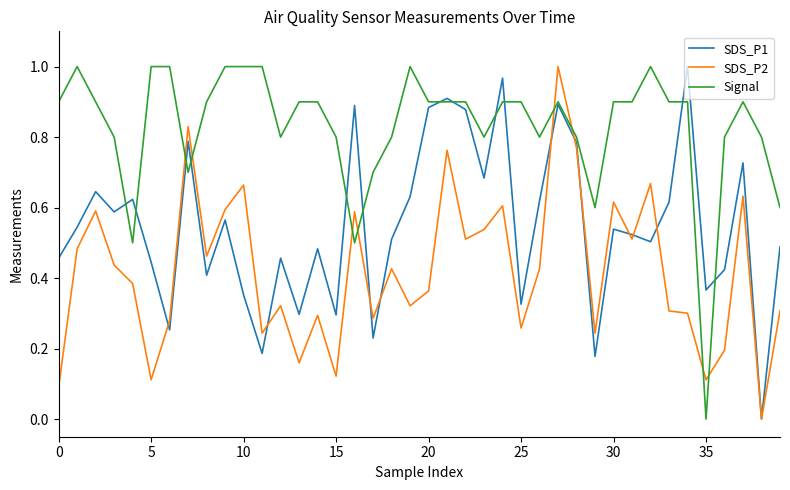

Which series has the largest total across all categories?

Signal